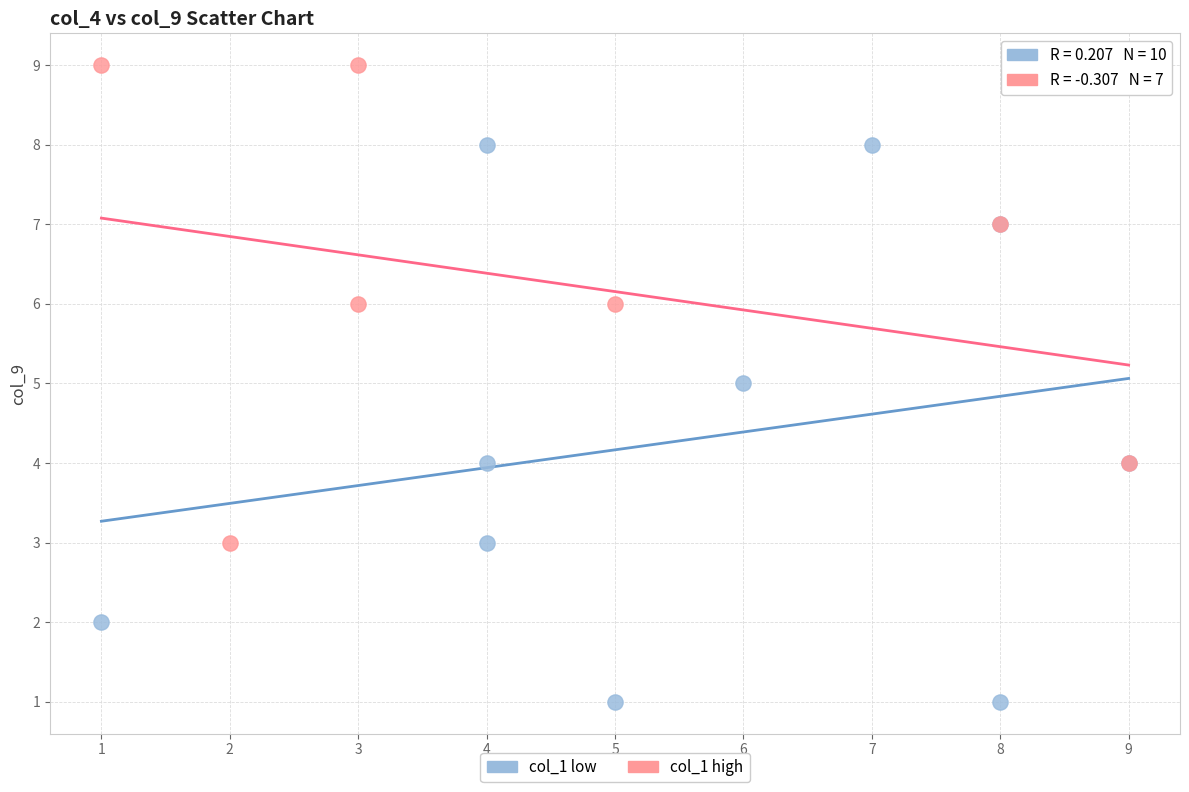

Which series has the largest Y range (max minus min)?

col_1 low